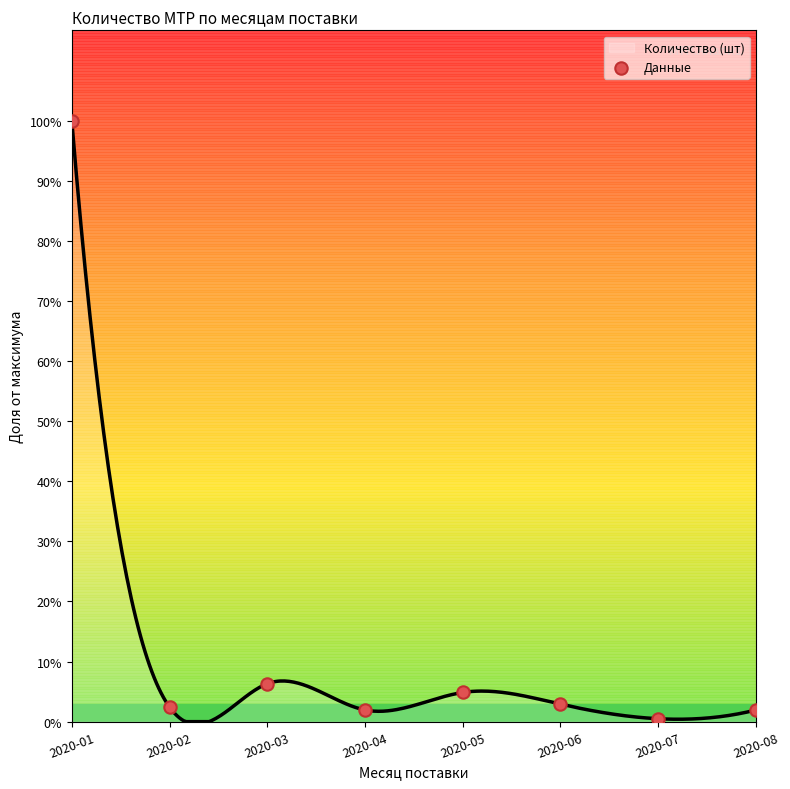

What is the ratio of the value at 2020-05 to the value at 2020-07?

10.0